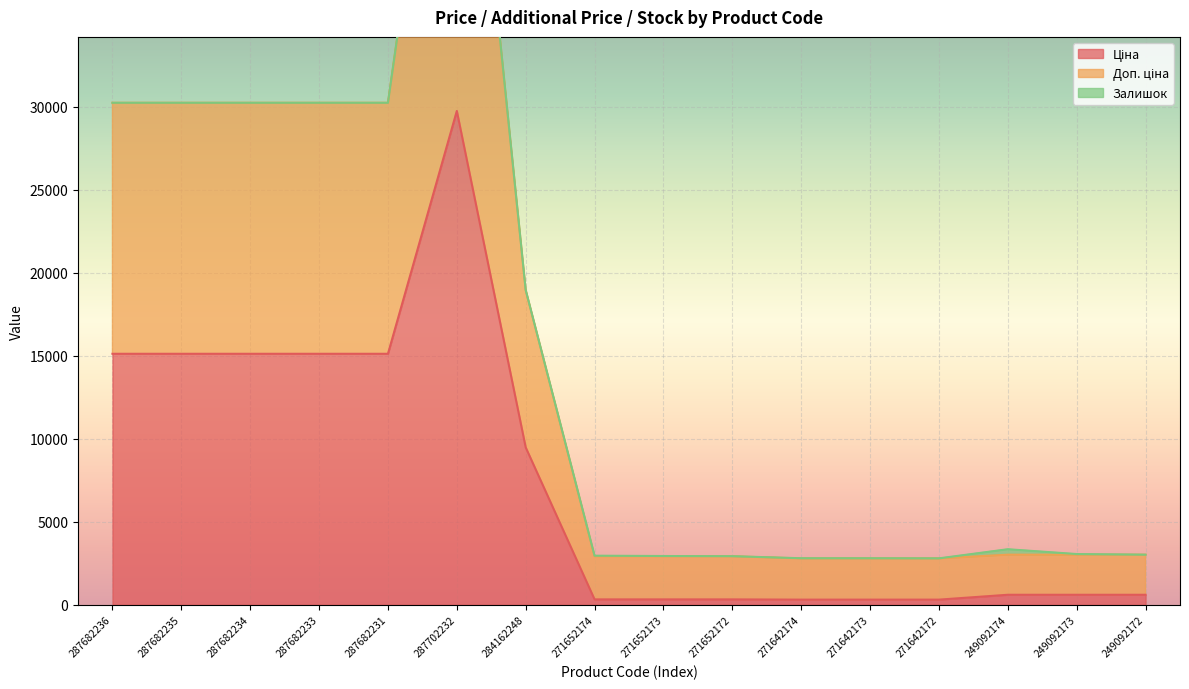

At which category does the chart reach its peak across all series?

287702232